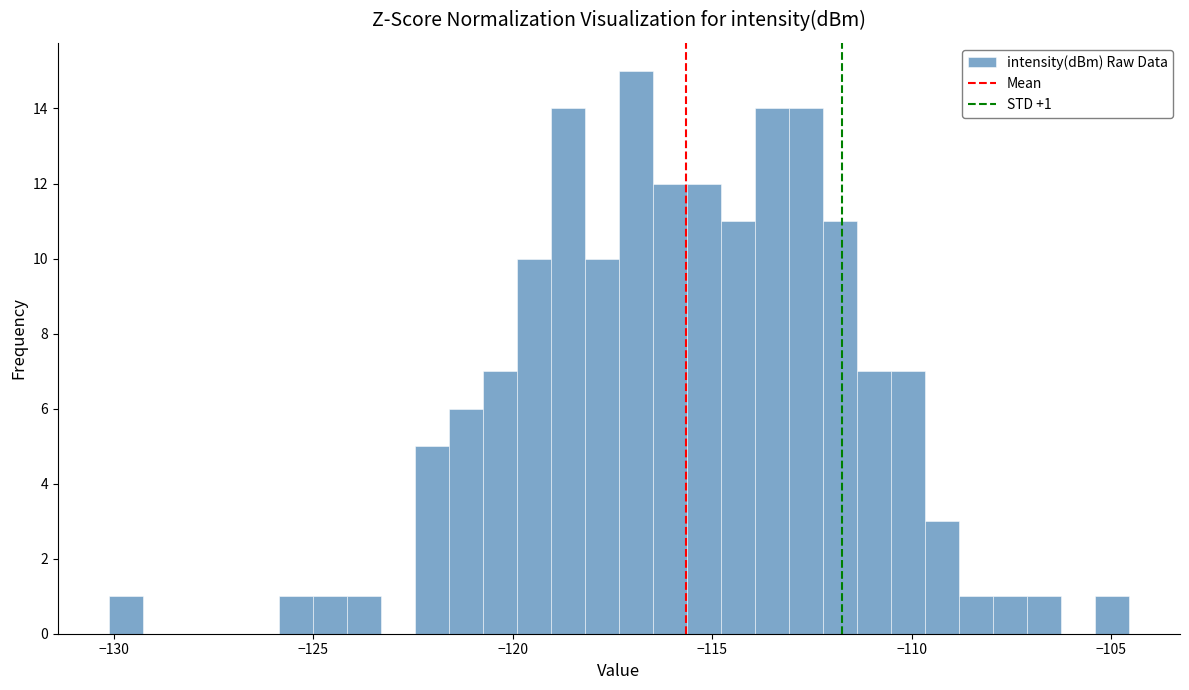

Around what value on the x-axis is the tallest bar? Give the approximate position of its centre, as read against the axis.

-117.0